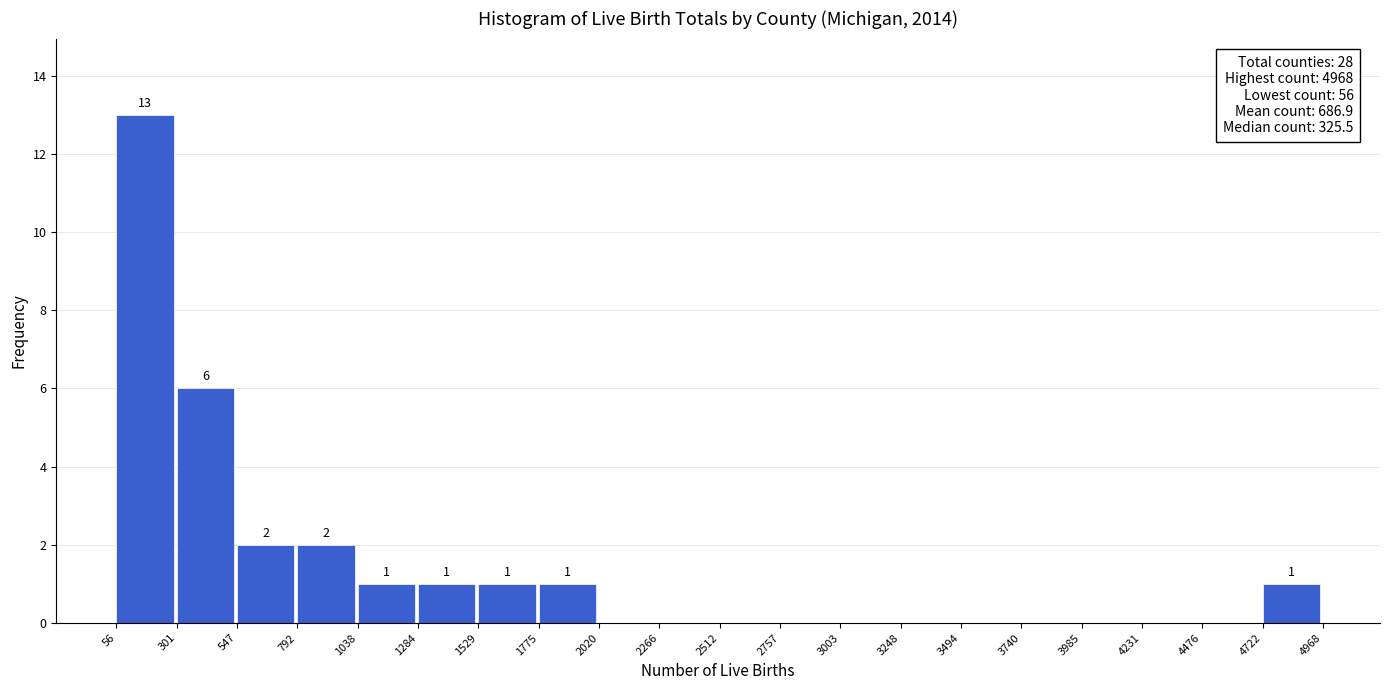

Which range on the x-axis has the tallest bar?

56 to 301